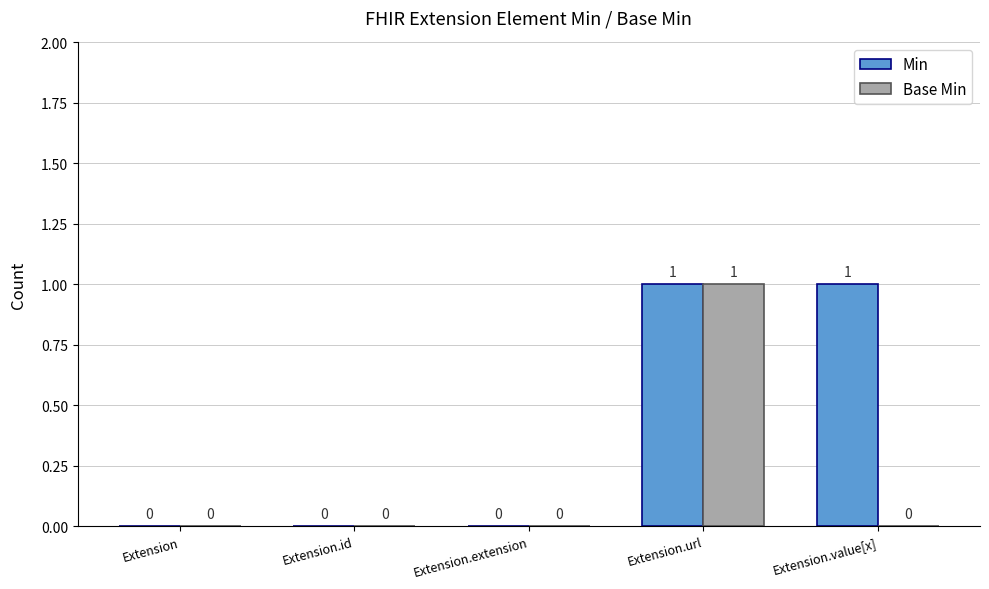

Which series changed the most between Extension and Extension.value[x]?

Min